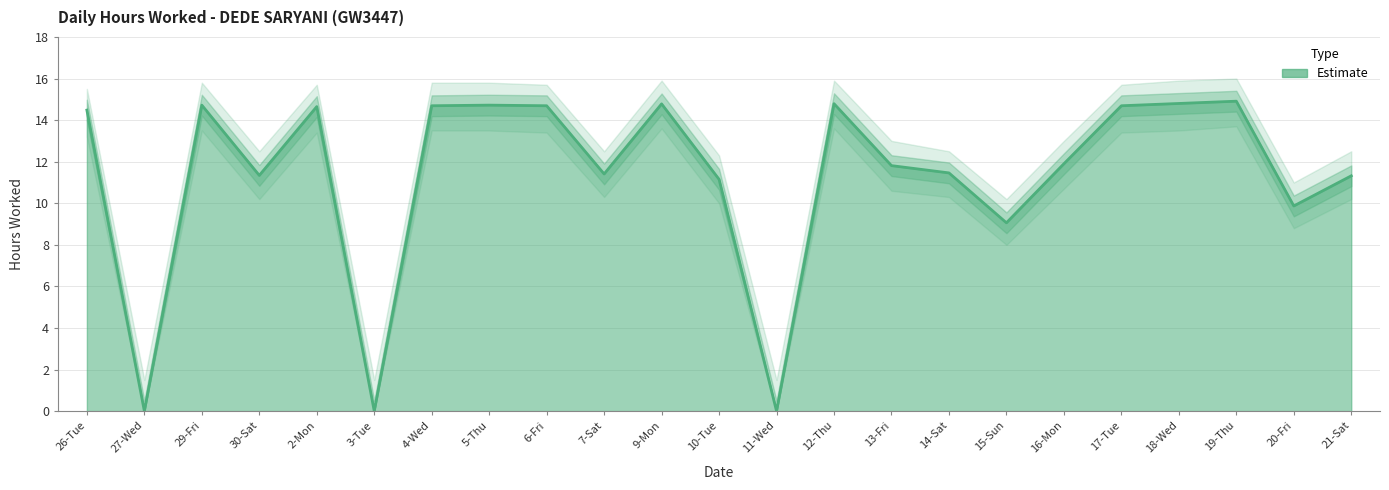

Reading right to left, what are all the values shown in this chart?

Hours Worked: 21-Sat=11.3	20-Fri=9.9	19-Thu=14.9	18-Wed=14.8	17-Tue=14.7	16-Mon=11.9	15-Sun=9.1	14-Sat=11.5	13-Fri=11.8	12-Thu=14.8	11-Wed=0.0	10-Tue=11.2	9-Mon=14.8	7-Sat=11.4	6-Fri=14.7	5-Thu=14.7	4-Wed=14.7	3-Tue=0.0	2-Mon=14.7	30-Sat=11.3	29-Fri=14.7	27-Wed=0.0	26-Tue=14.5
Upper Band: 21-Sat=12.5	20-Fri=11.0	19-Thu=16.0	18-Wed=15.9	17-Tue=15.7	16-Mon=13.0	15-Sun=10.2	14-Sat=12.5	13-Fri=13.0	12-Thu=15.9	11-Wed=1.5	10-Tue=12.3	9-Mon=15.9	7-Sat=12.5	6-Fri=15.7	5-Thu=15.8	4-Wed=15.8	3-Tue=1.5	2-Mon=15.7	30-Sat=12.5	29-Fri=15.8	27-Wed=1.5	26-Tue=15.5
Lower Band: 21-Sat=10.2	20-Fri=8.8	19-Thu=13.7	18-Wed=13.5	17-Tue=13.4	16-Mon=10.7	15-Sun=8.0	14-Sat=10.3	13-Fri=10.6	12-Thu=13.6	11-Wed=0.0	10-Tue=10.0	9-Mon=13.6	7-Sat=10.3	6-Fri=13.4	5-Thu=13.5	4-Wed=13.5	3-Tue=0.0	2-Mon=13.4	30-Sat=10.2	29-Fri=13.5	27-Wed=0.0	26-Tue=13.2